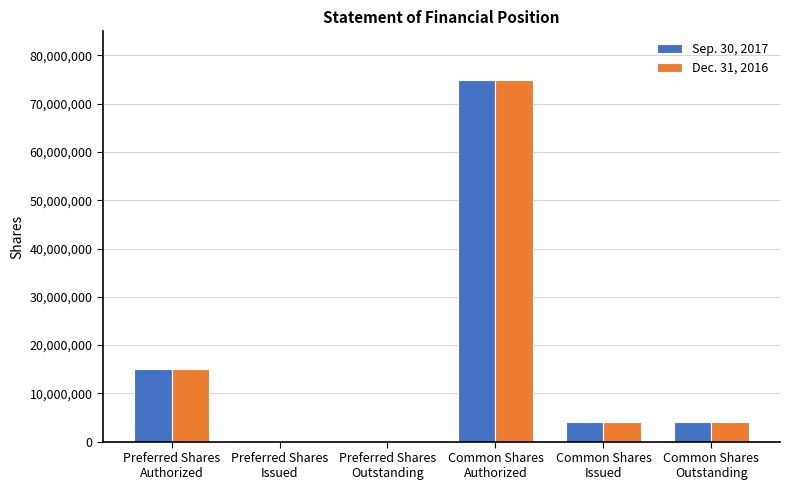

What is the total value across all series at Common Shares
Authorized?

150000000